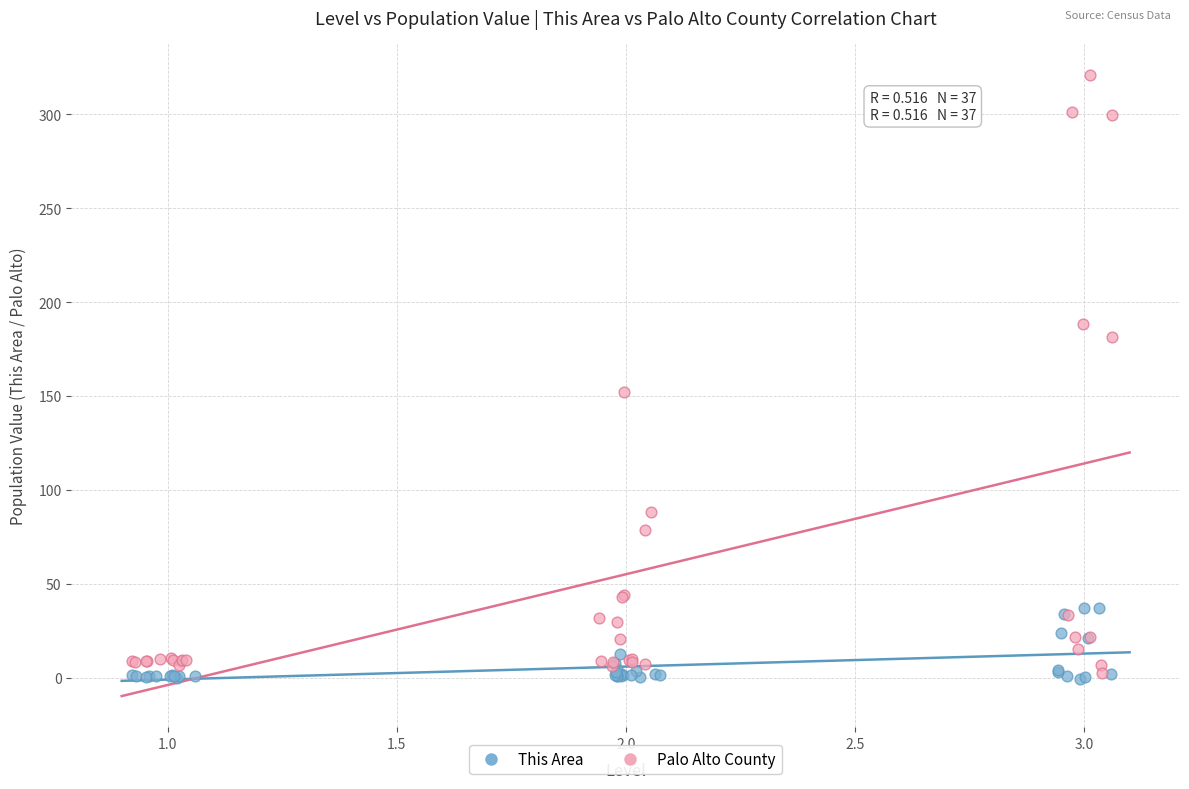

Which series contains the highest Y value?

Palo Alto County